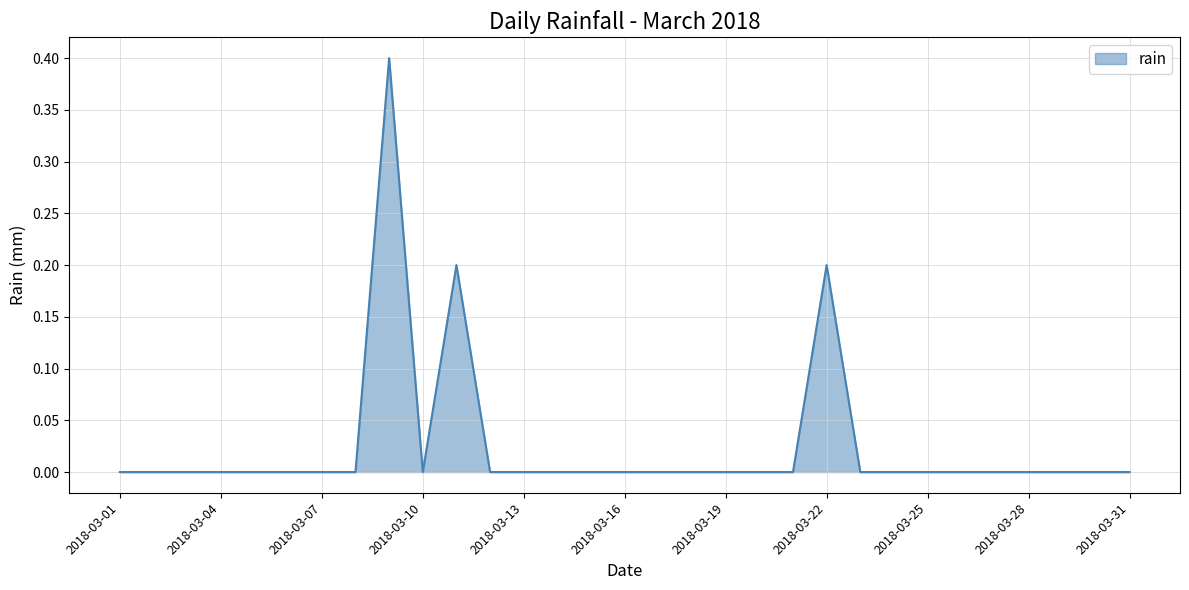

What is the maximum value shown in the chart?

0.4